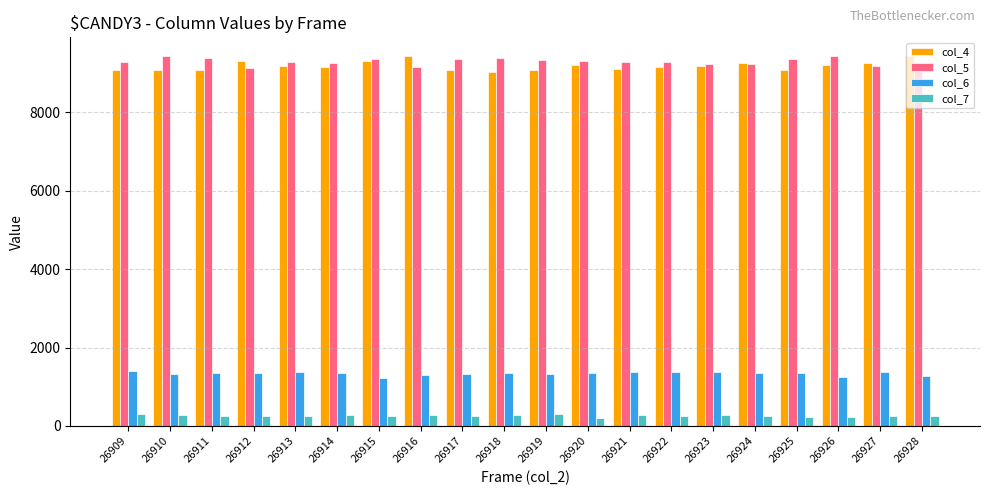

How many distinct data groups are displayed?

4